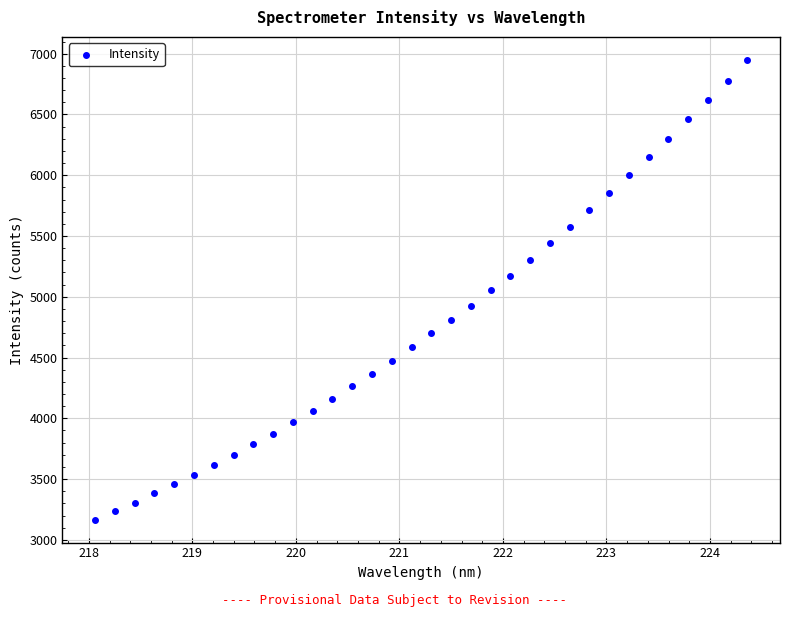

What is the range of X values (max minus min)?

6.3